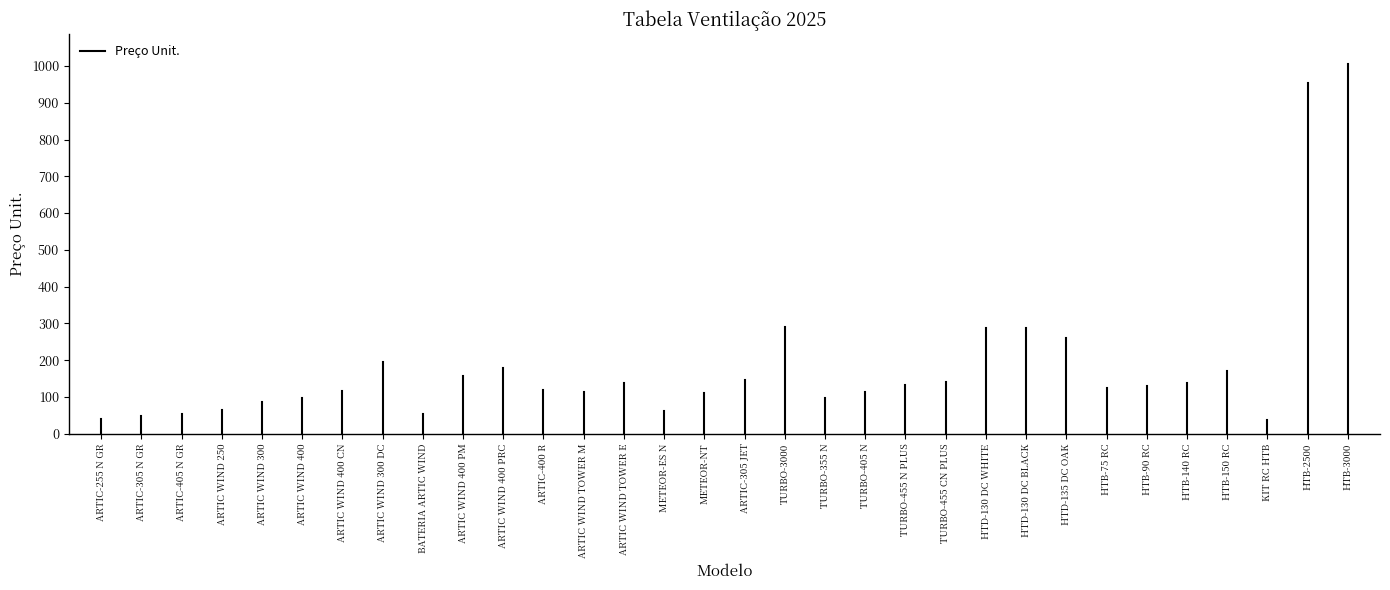

The value at ARTIC-255 N GR is 17.7. True or false?

False